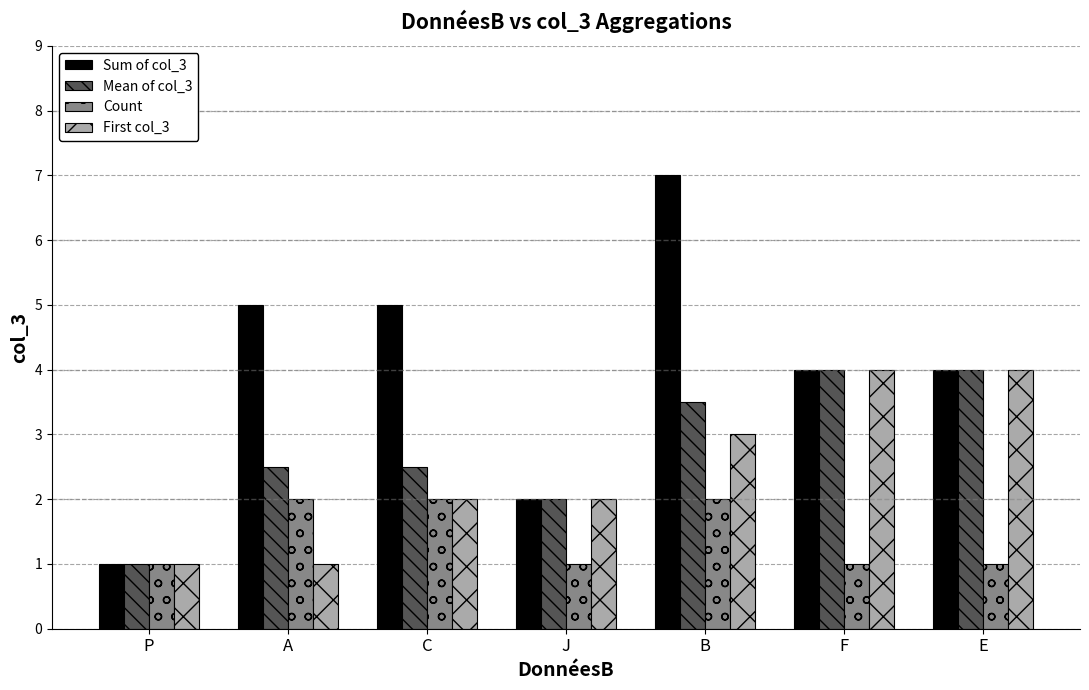

What is the maximum value for Mean of col_3?

4.0